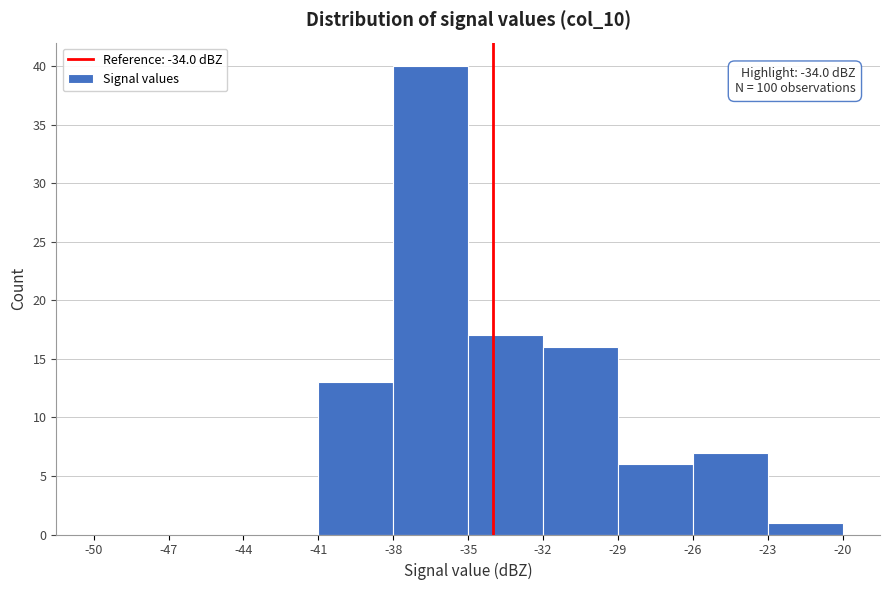

Over which range of the x-axis is the bar tallest?

-38 to -35